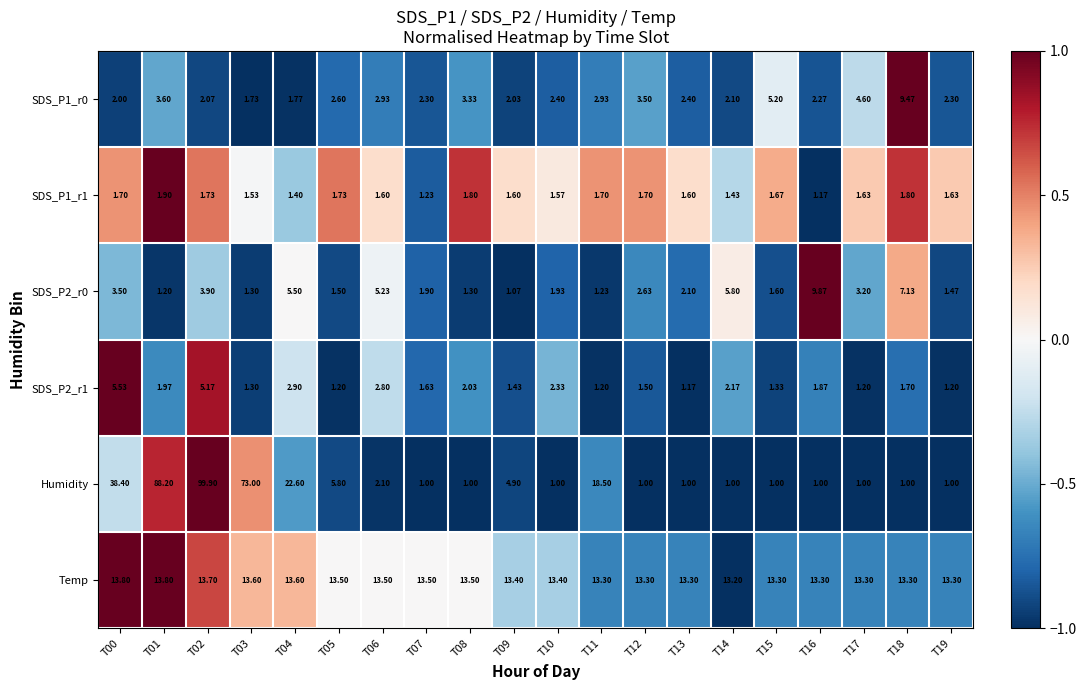

Which series changed the most between T01 and T07?

Humidity